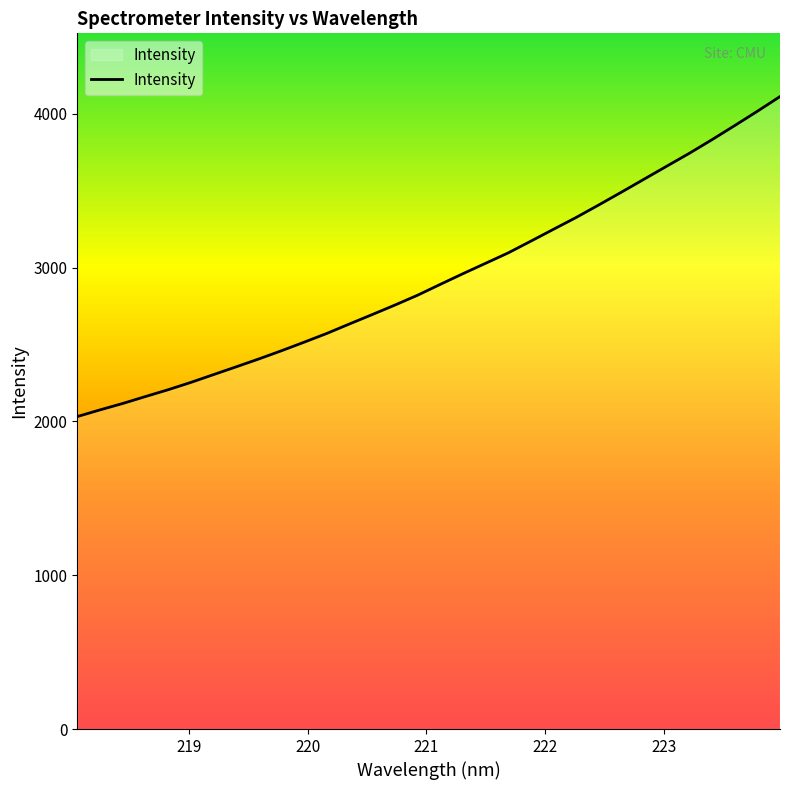

What is the smallest value displayed?

2031.7